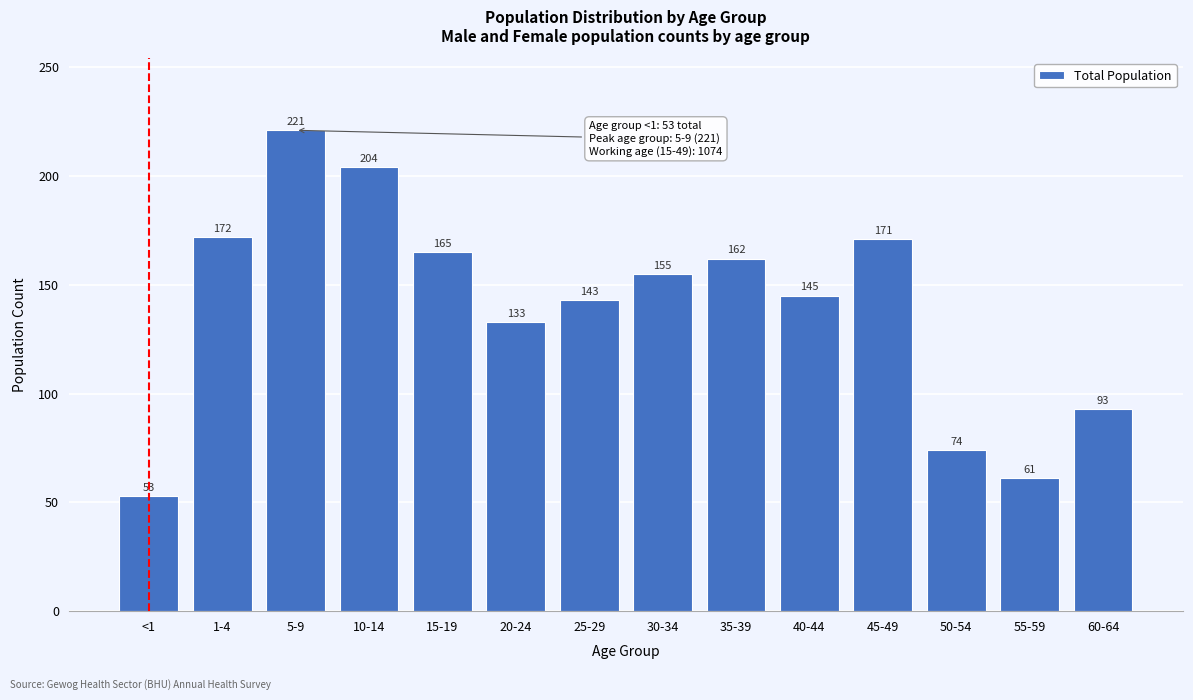

Reading left to right, extract all data points from this chart.

53	172	221	204	165	133	143	155	162	145	171	74	61	93